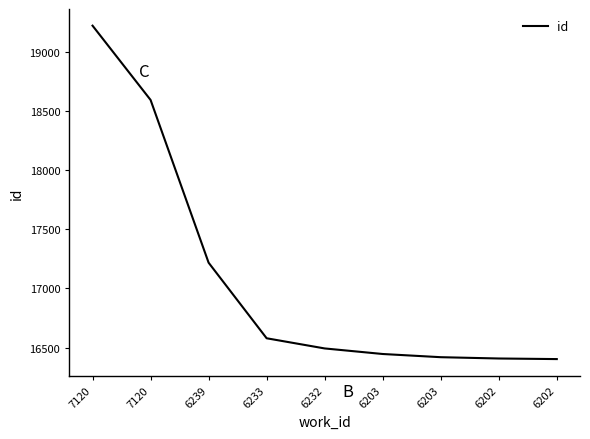

What is the sum of all values?

153782